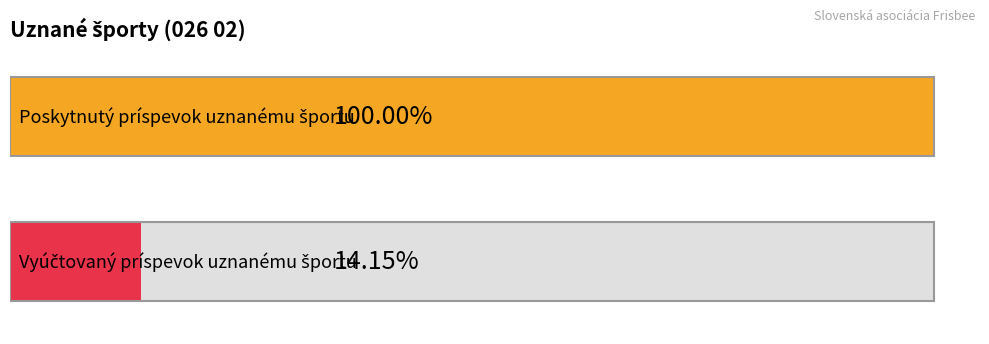

Count the number of data series in this chart.

2